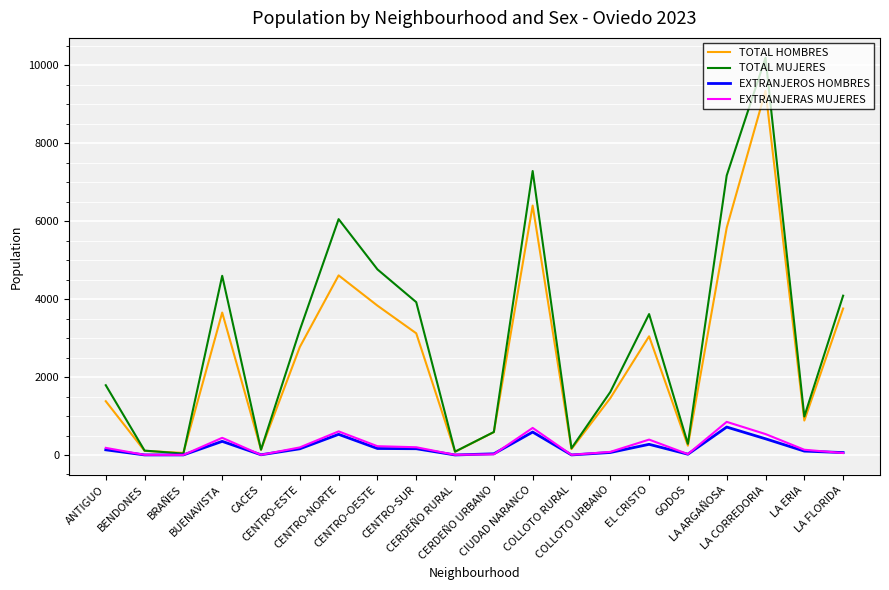

Which series has the widest spread of values?

TOTAL MUJERES